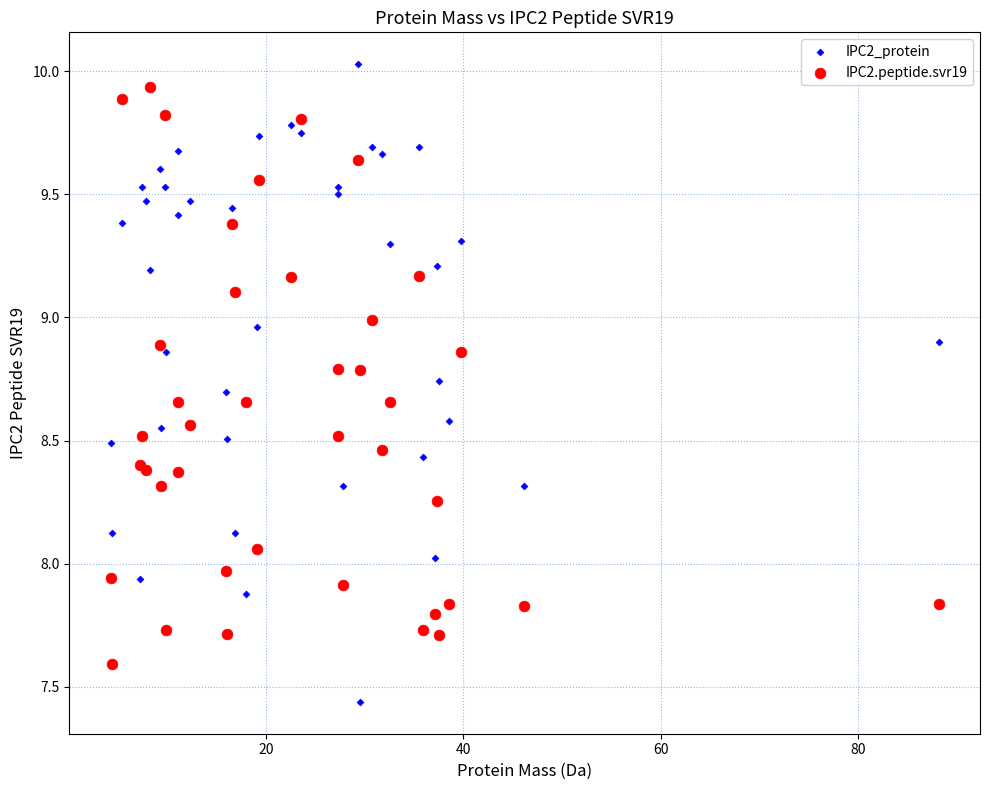

Which series contains the lowest Y value?

IPC2_protein